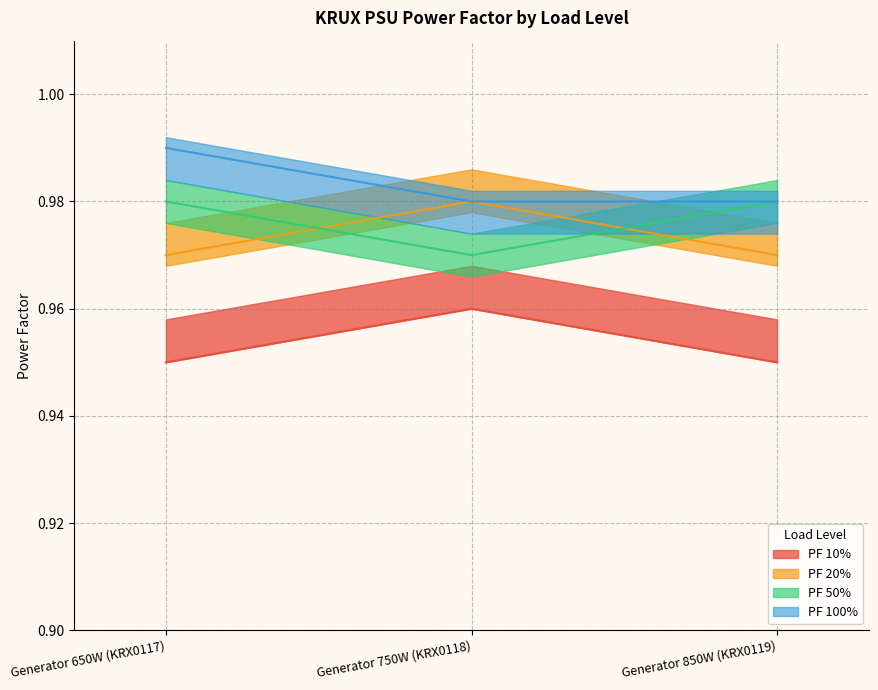

What is the label of the 1st point from the right?

Generator 850W (KRX0119)